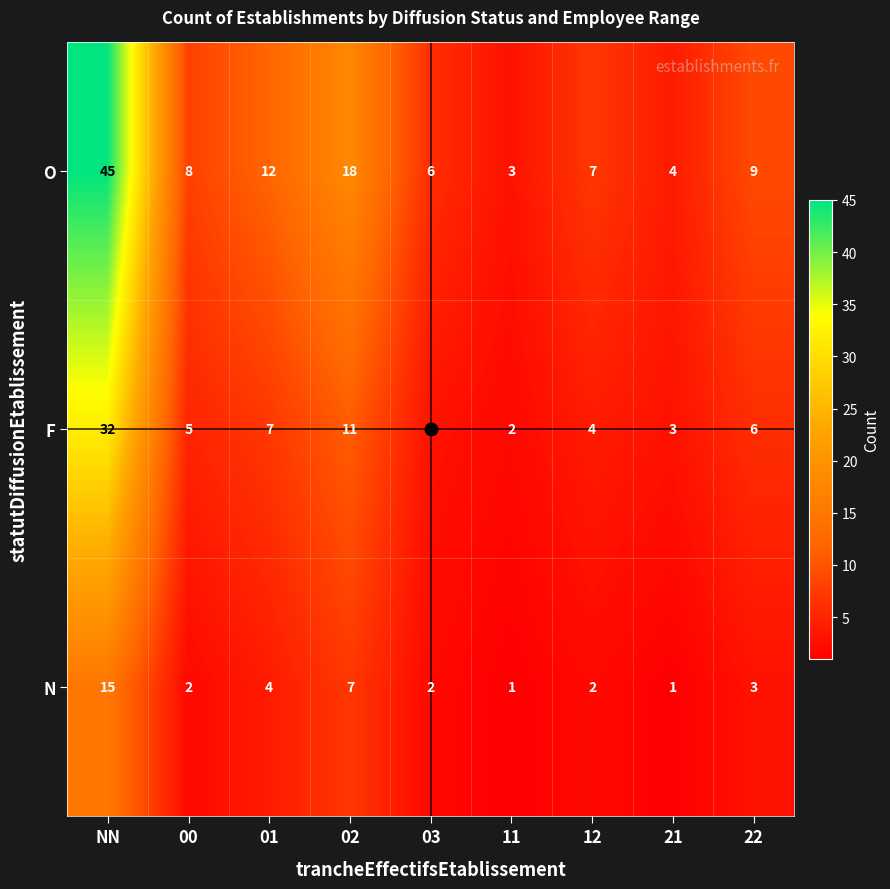

What is the difference between the highest and lowest values at 00?

6